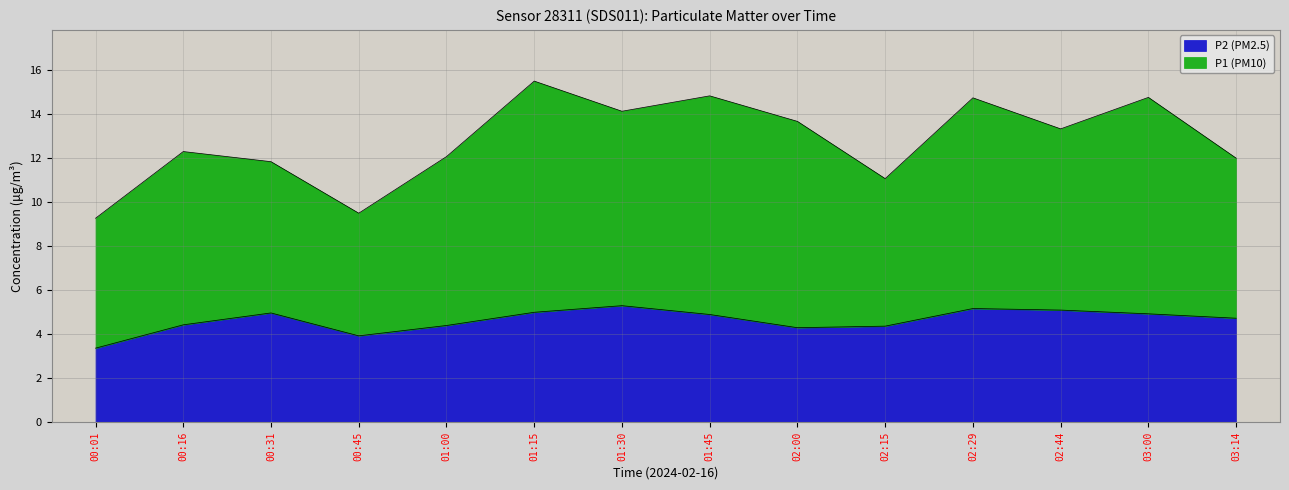

What is the sum of the values at 01:15 and 01:45?

9.9